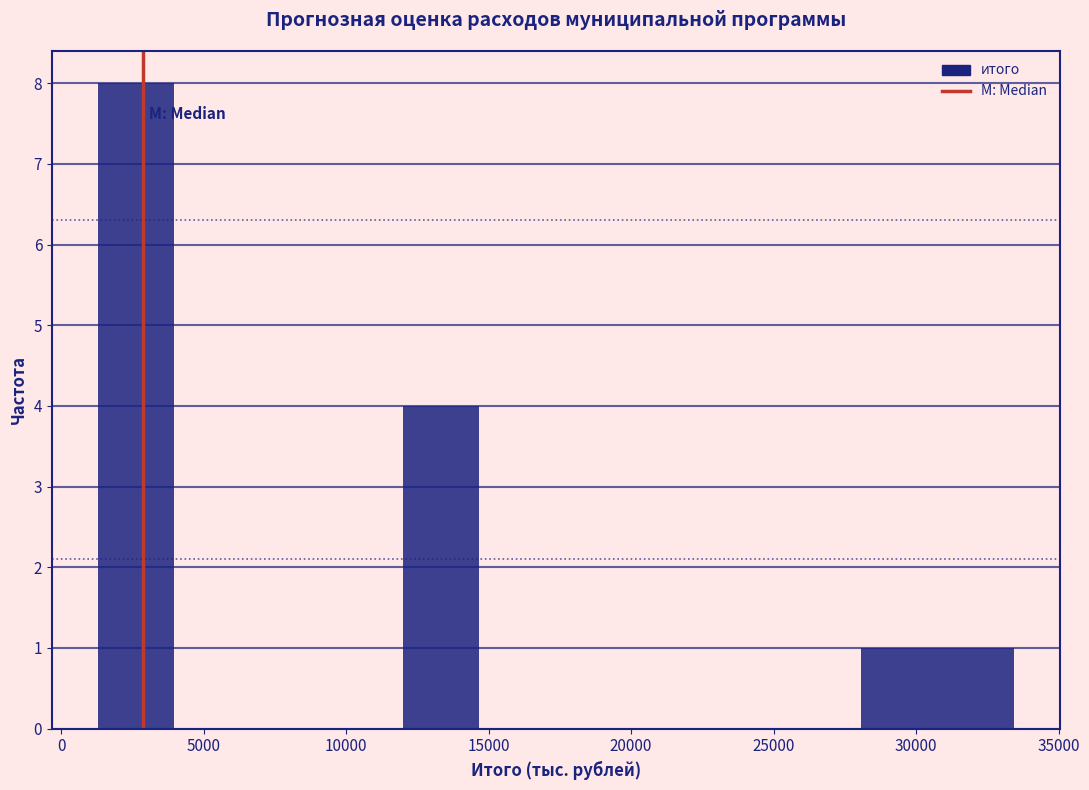

Reading left to right, list every bar in this chart as the range it spans on the x-axis followed by its height. Neither the bar edges nor the heights are printed on the chart, so give them approximately, as read against the axes.

1500 to 4000: 8
4000 to 6500: 0
6500 to 9500: 0
9500 to 12000: 0
12000 to 14500: 4
14500 to 17500: 0
17500 to 20000: 0
20000 to 22500: 0
22500 to 25500: 0
25500 to 28000: 0
28000 to 31000: 1
31000 to 33500: 1